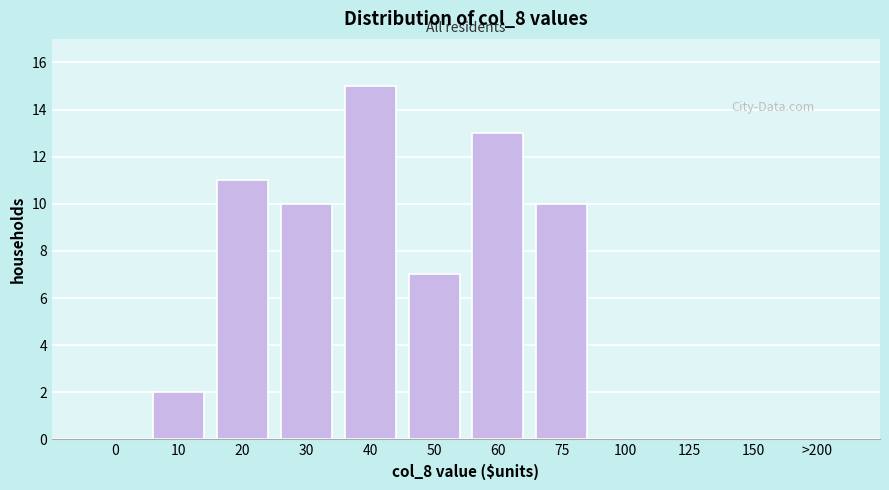

Reading right to left, what are all the values shown in this chart?

>200=0	150=0	125=0	100=0	75=10	60=13	50=7	40=15	30=10	20=11	10=2	0=0